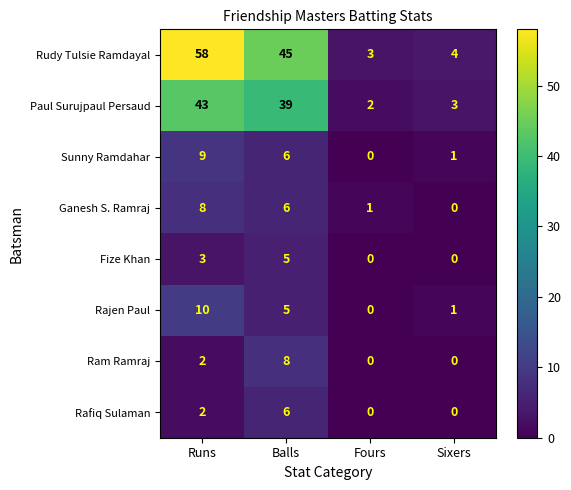

True or false: Rajen Paul has a value of 2 at Sixers.

False